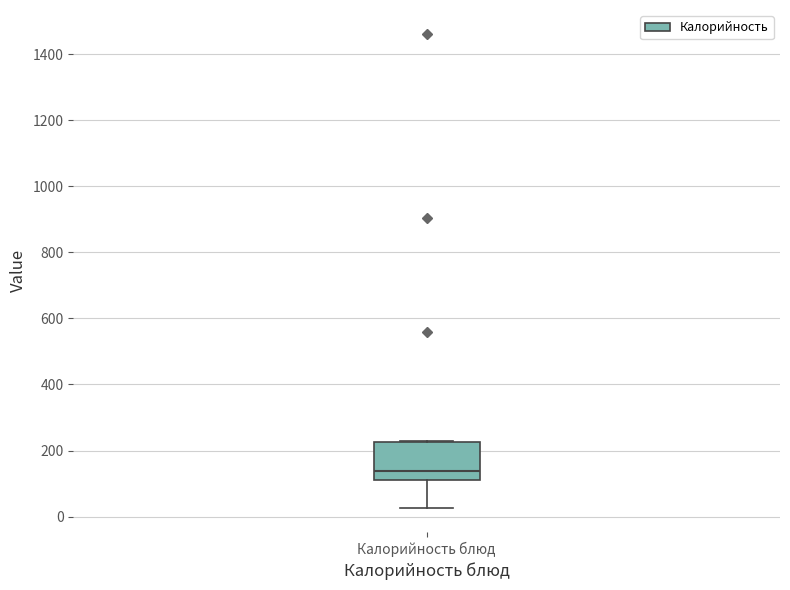

Transcribe this box plot: give where the median line is, the range the box spans, and where the two whiskers end, as read against the y-axis. The values are not printed on the chart, so give them approximately, as read against the axis.

median 140, box 120 to 220, whiskers 20 to 220